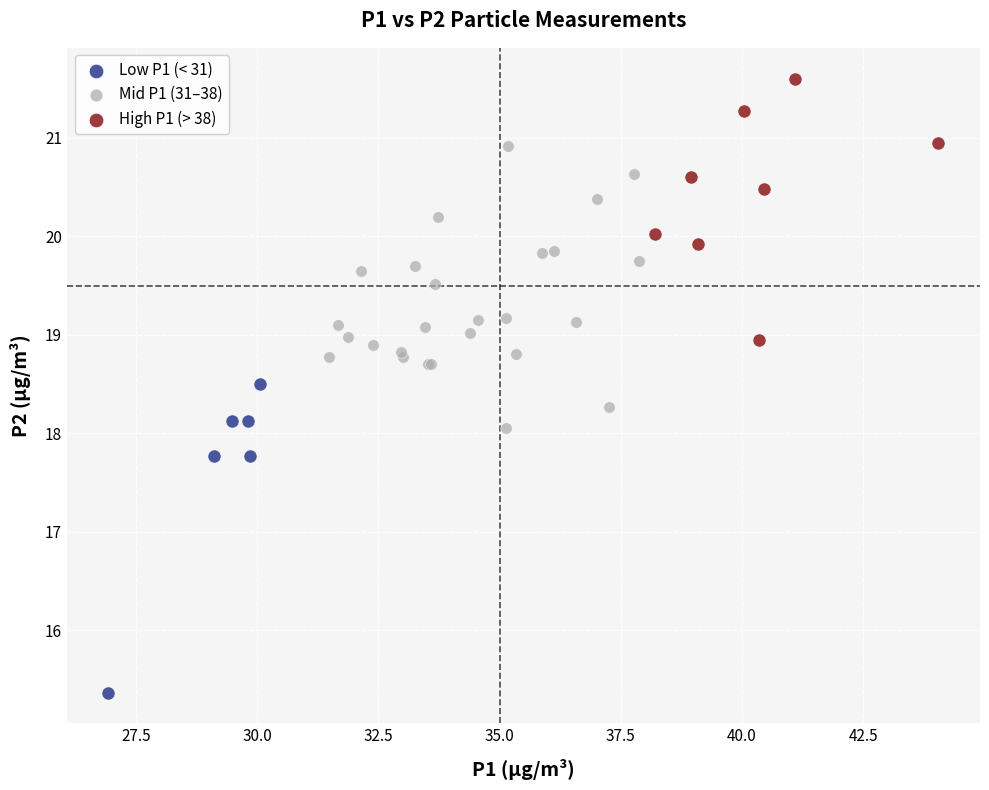

Which series contains the highest Y value?

High P1 (> 38)